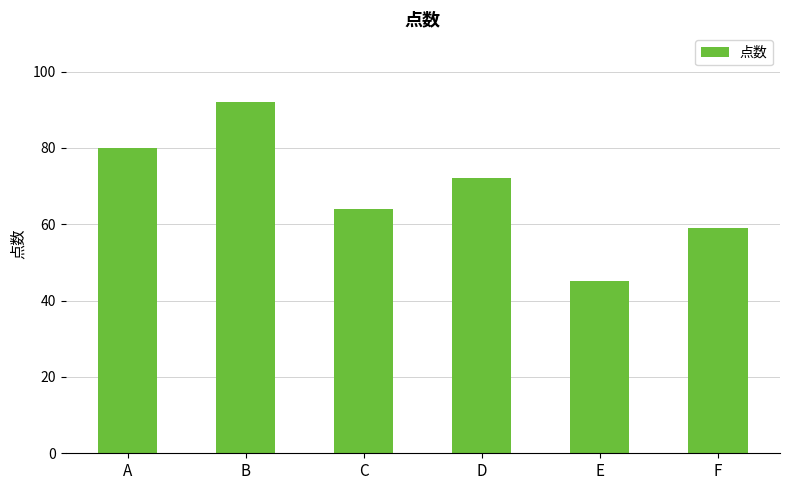

Are the bars horizontal?

No